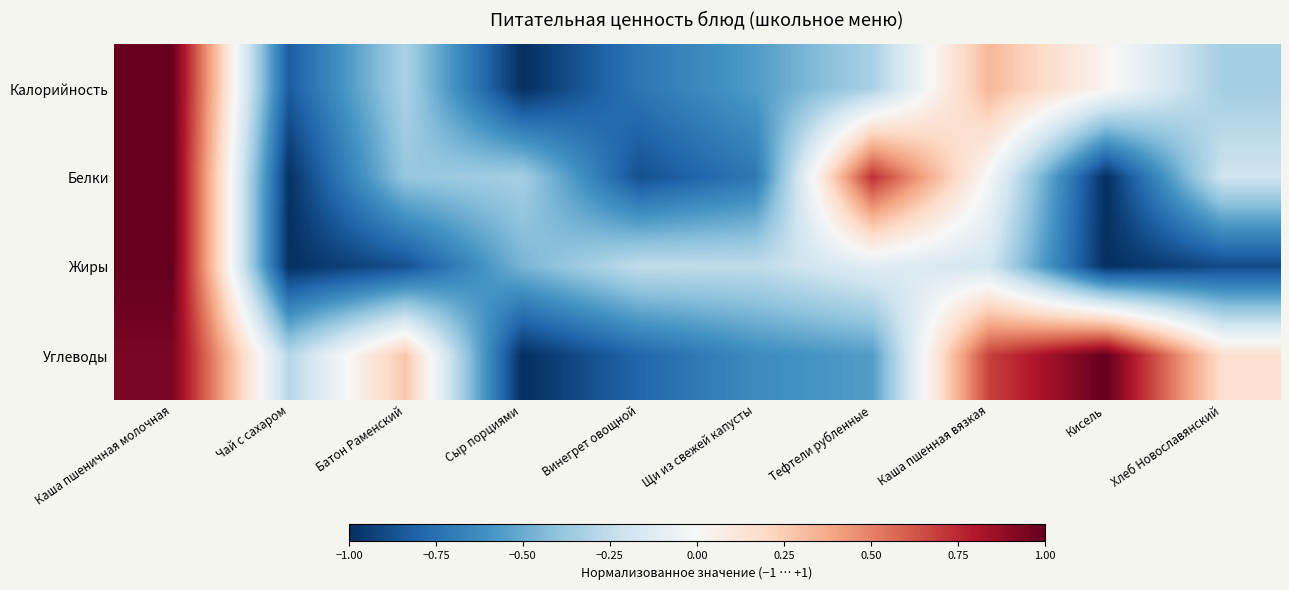

Rank the series at Сыр порциями from highest to lowest value.

Белки, Жиры, Калорийность, Углеводы